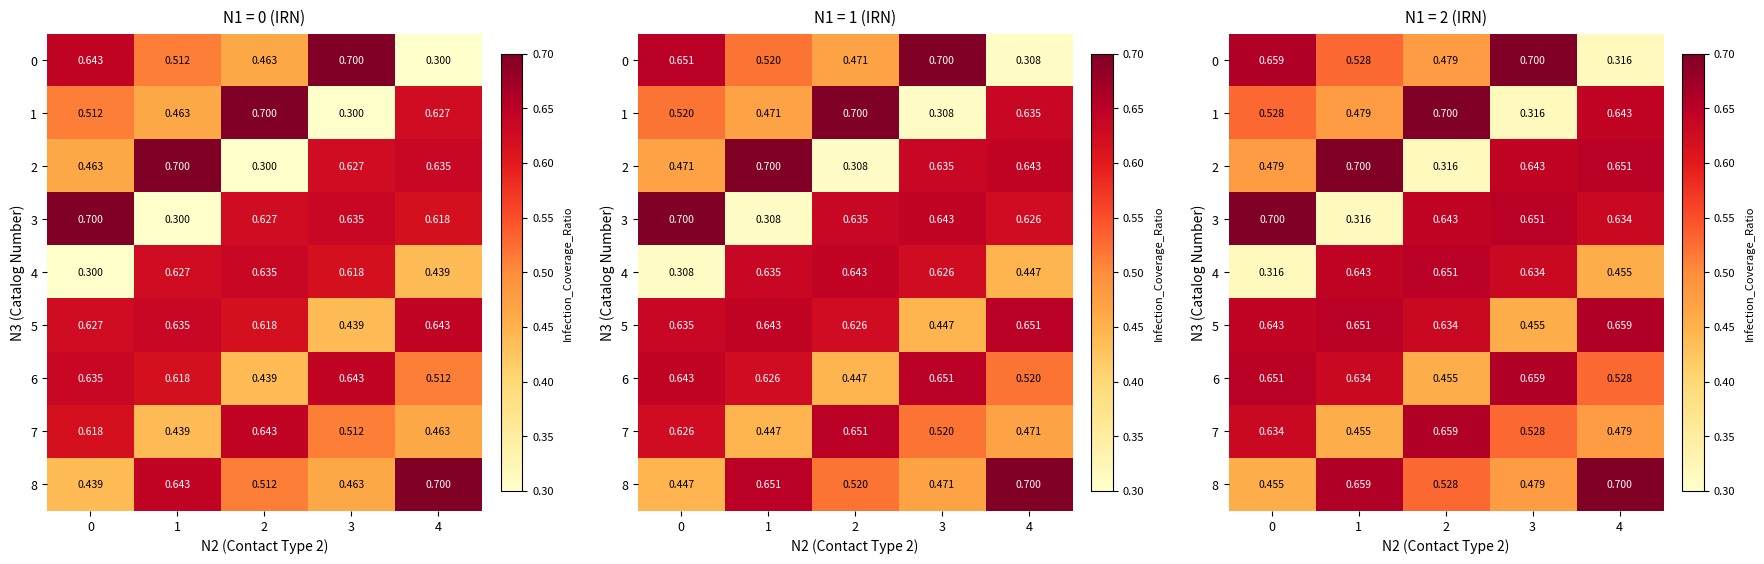

How many 8 values are between 0 and 1?

5